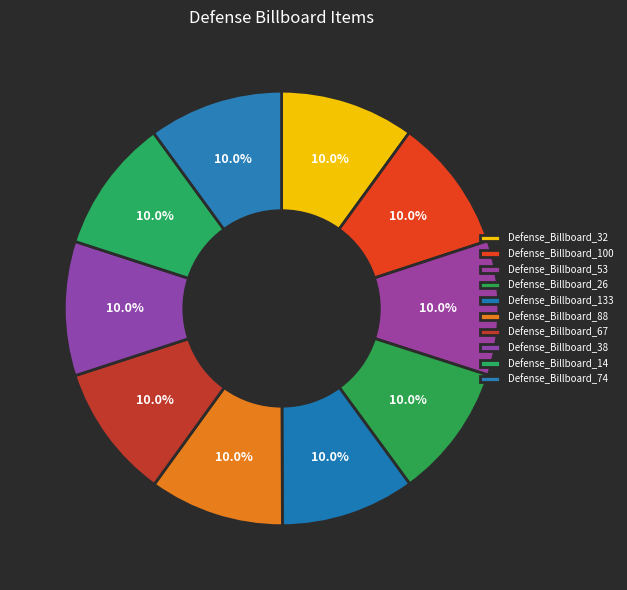

To the nearest percent, what portion does Defense_Billboard_53 represent?

10%